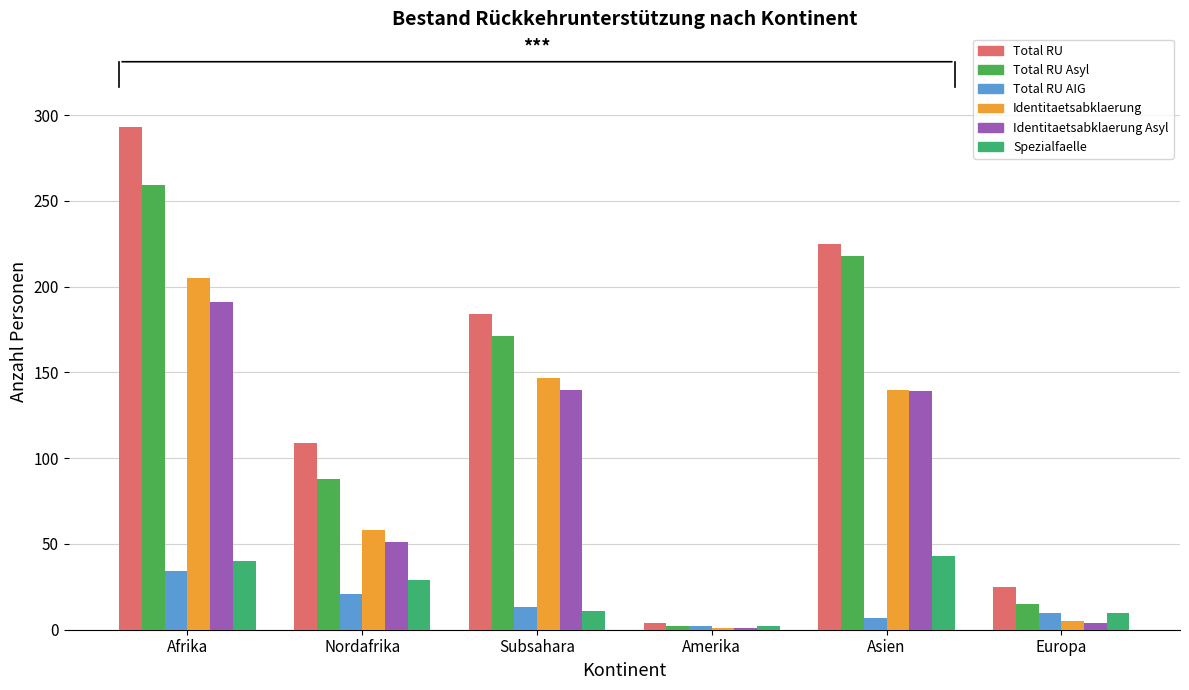

What is the value of the Identitaetsabklaerung bar at the 2nd from the left?

58